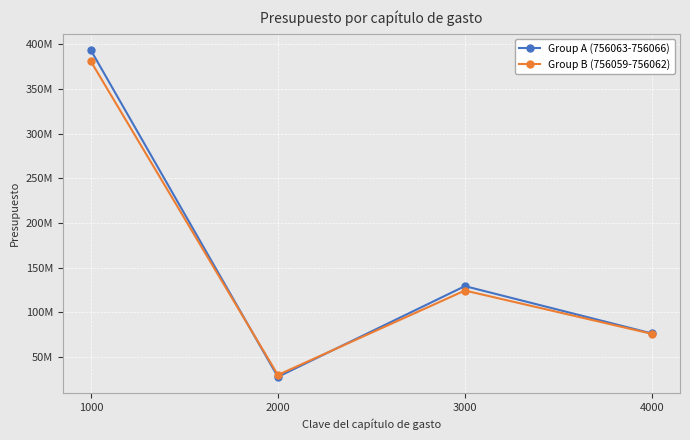

At which category does Group B (756059-756062) reach its first local peak?

3000